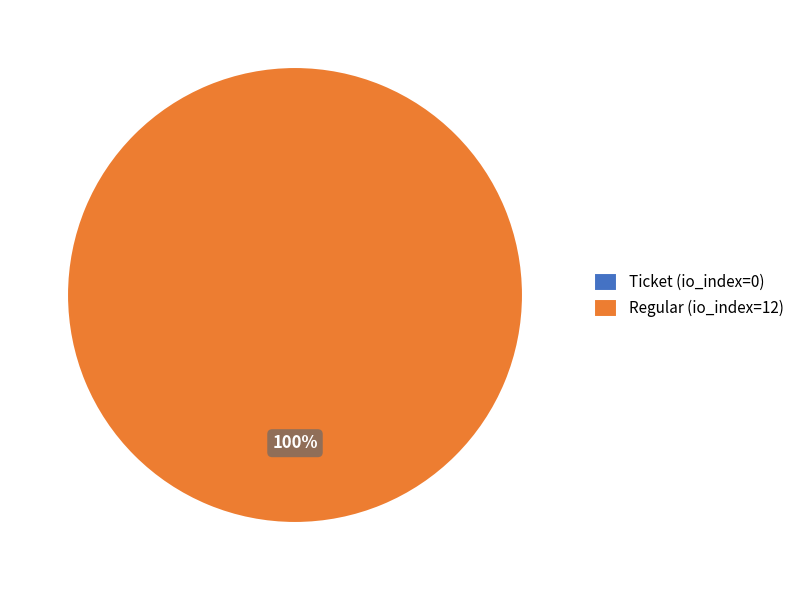

What is the total percentage of Regular (io_index=12) and Ticket (io_index=0)?

100.0%